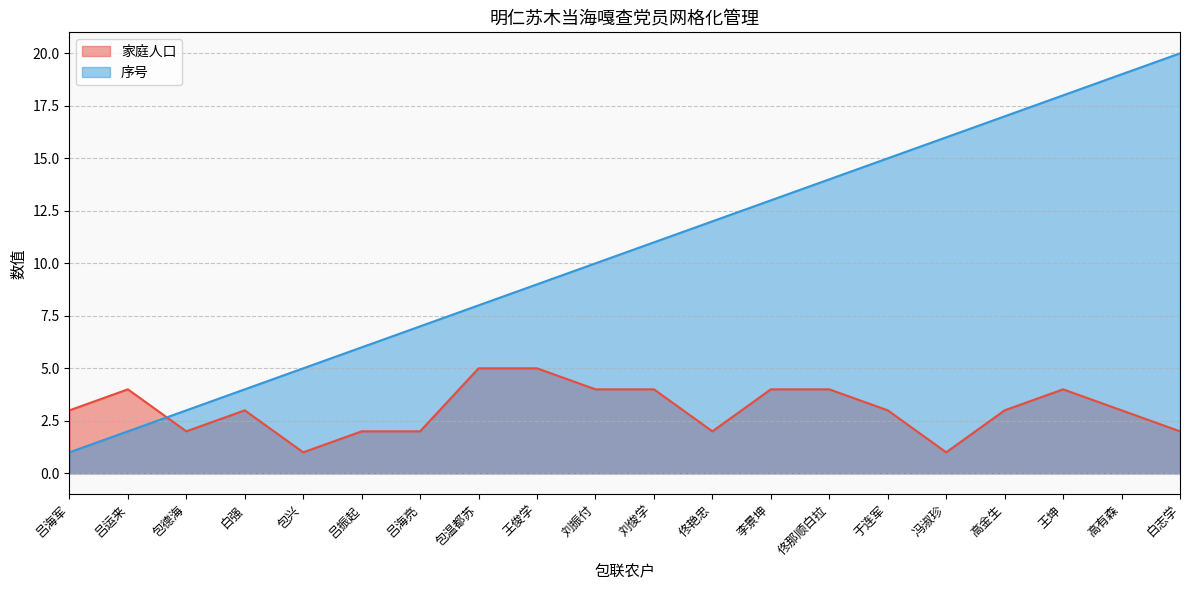

At which category does 家庭人口 reach its first local valley?

包德海